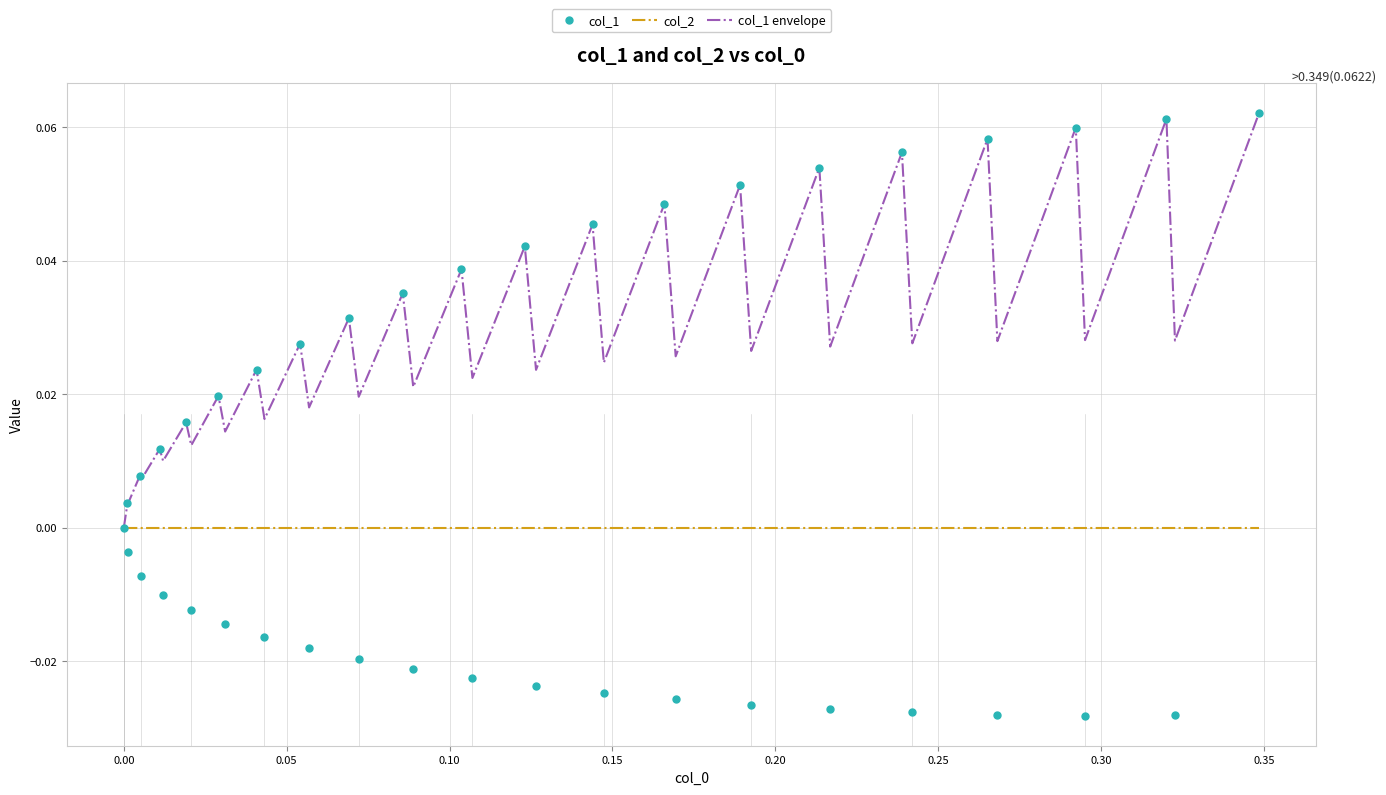

Which series has the largest range (max minus min)?

col_1